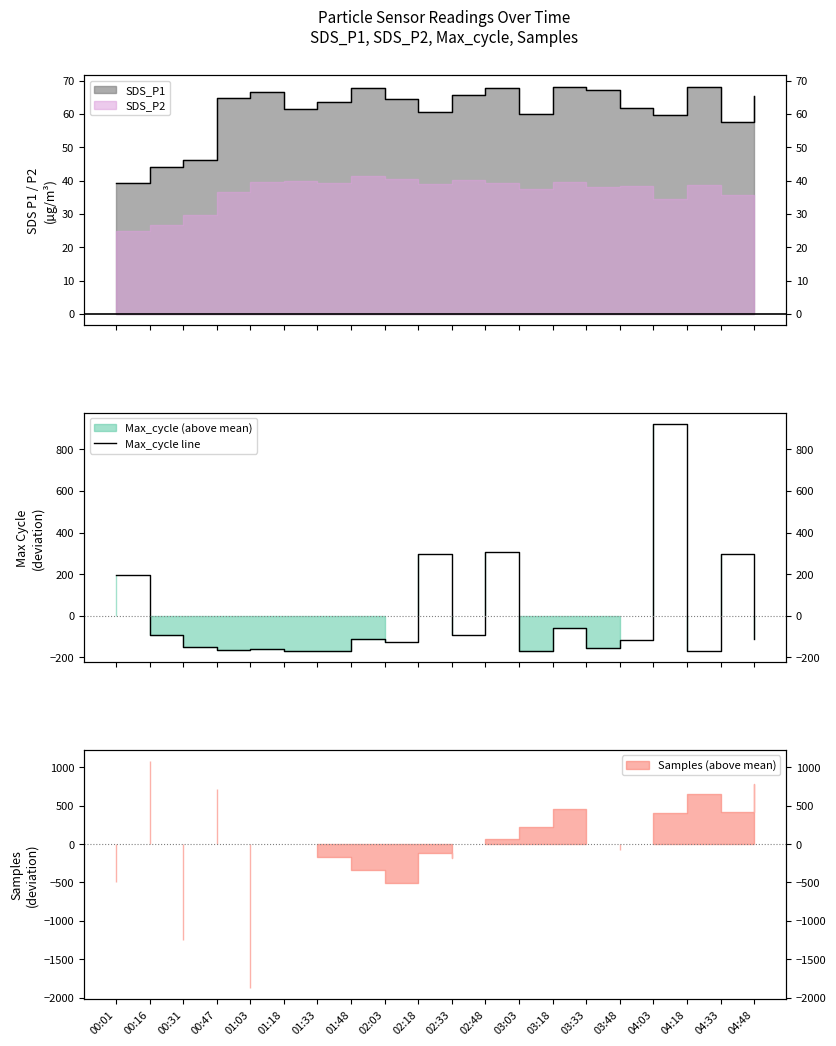

Between 03:33 and 03:18, which is larger?

03:18